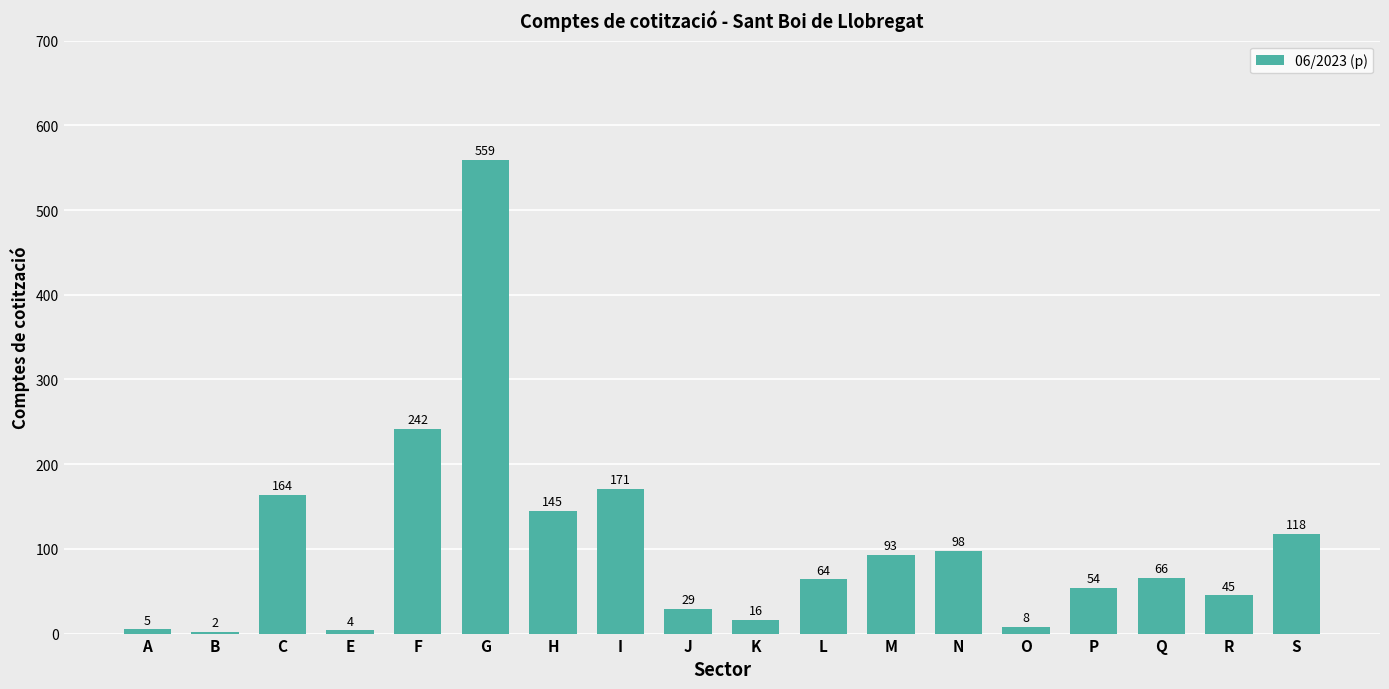

What is the sum of the values at R and Q?

111